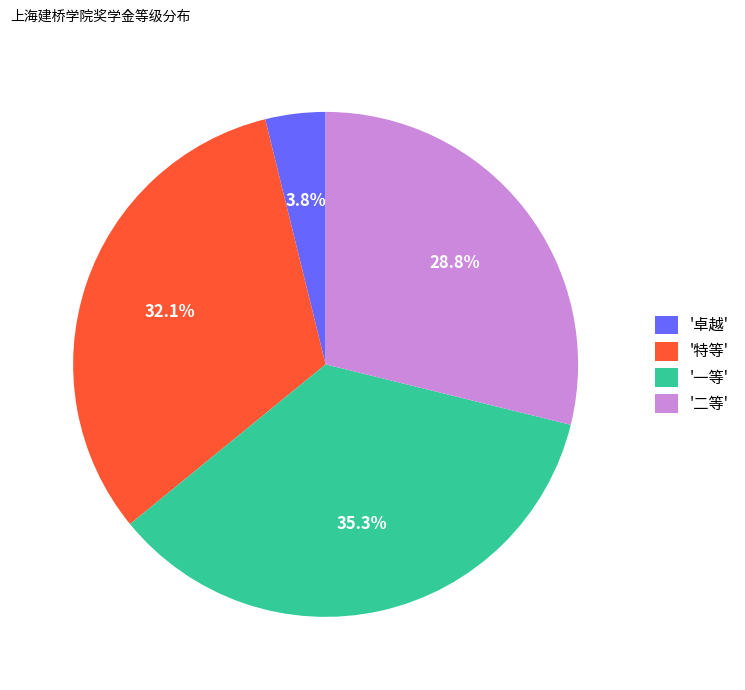

What is the largest slice in the pie chart?

'一等'